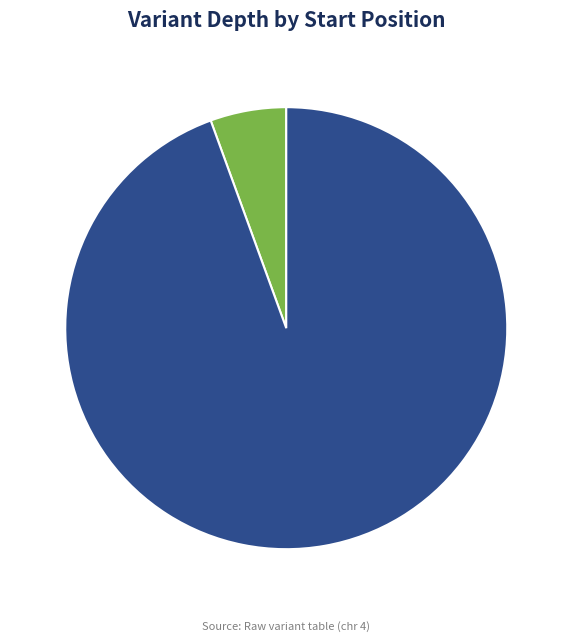

Is 209800319 the majority of the pie?

No